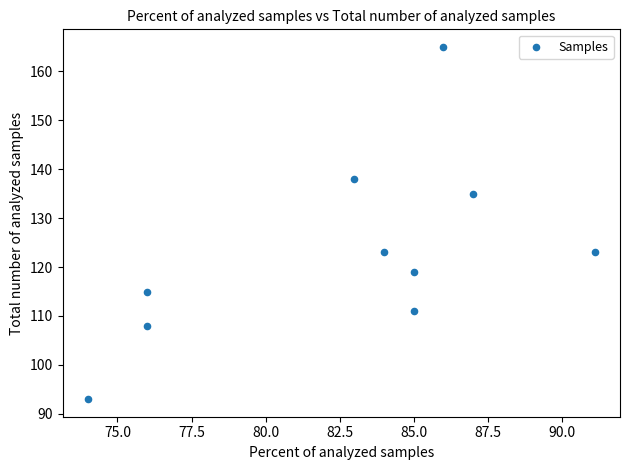

What is the range of Y values (max minus min)?

72